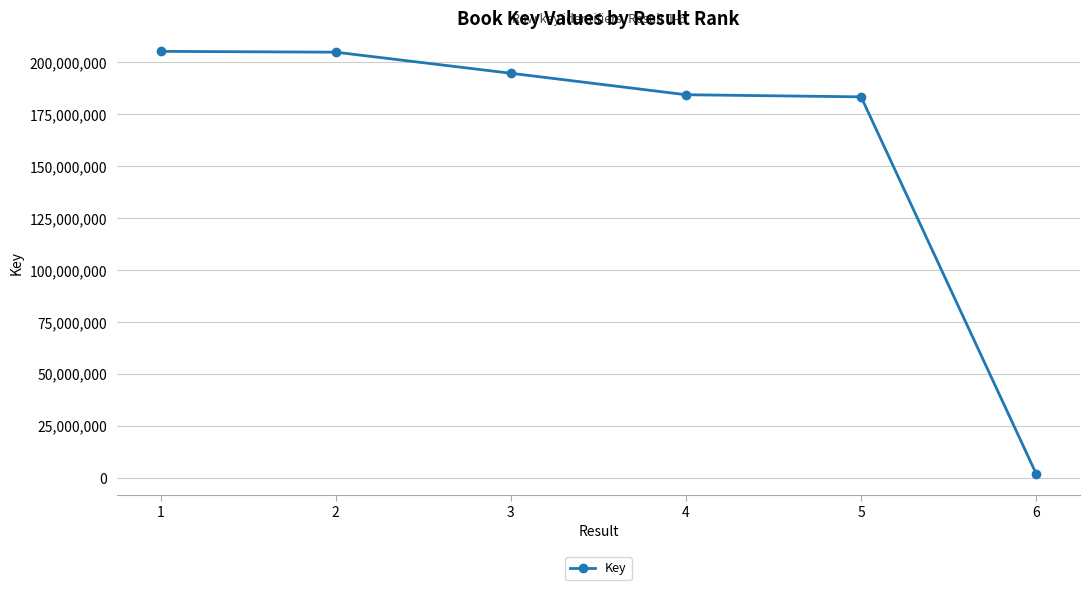

What is the value of the 3rd point from the left?

194662414